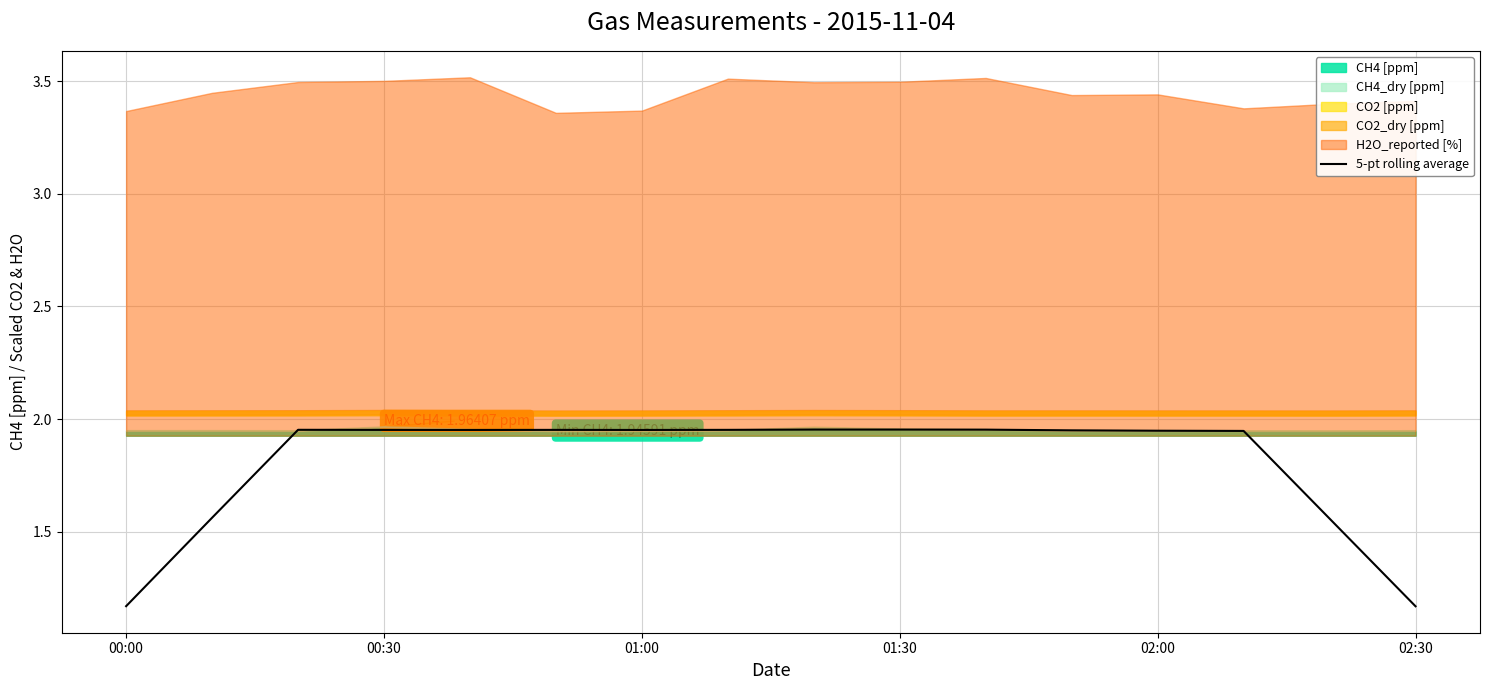

What is the difference between the maximum and minimum values?

0.8